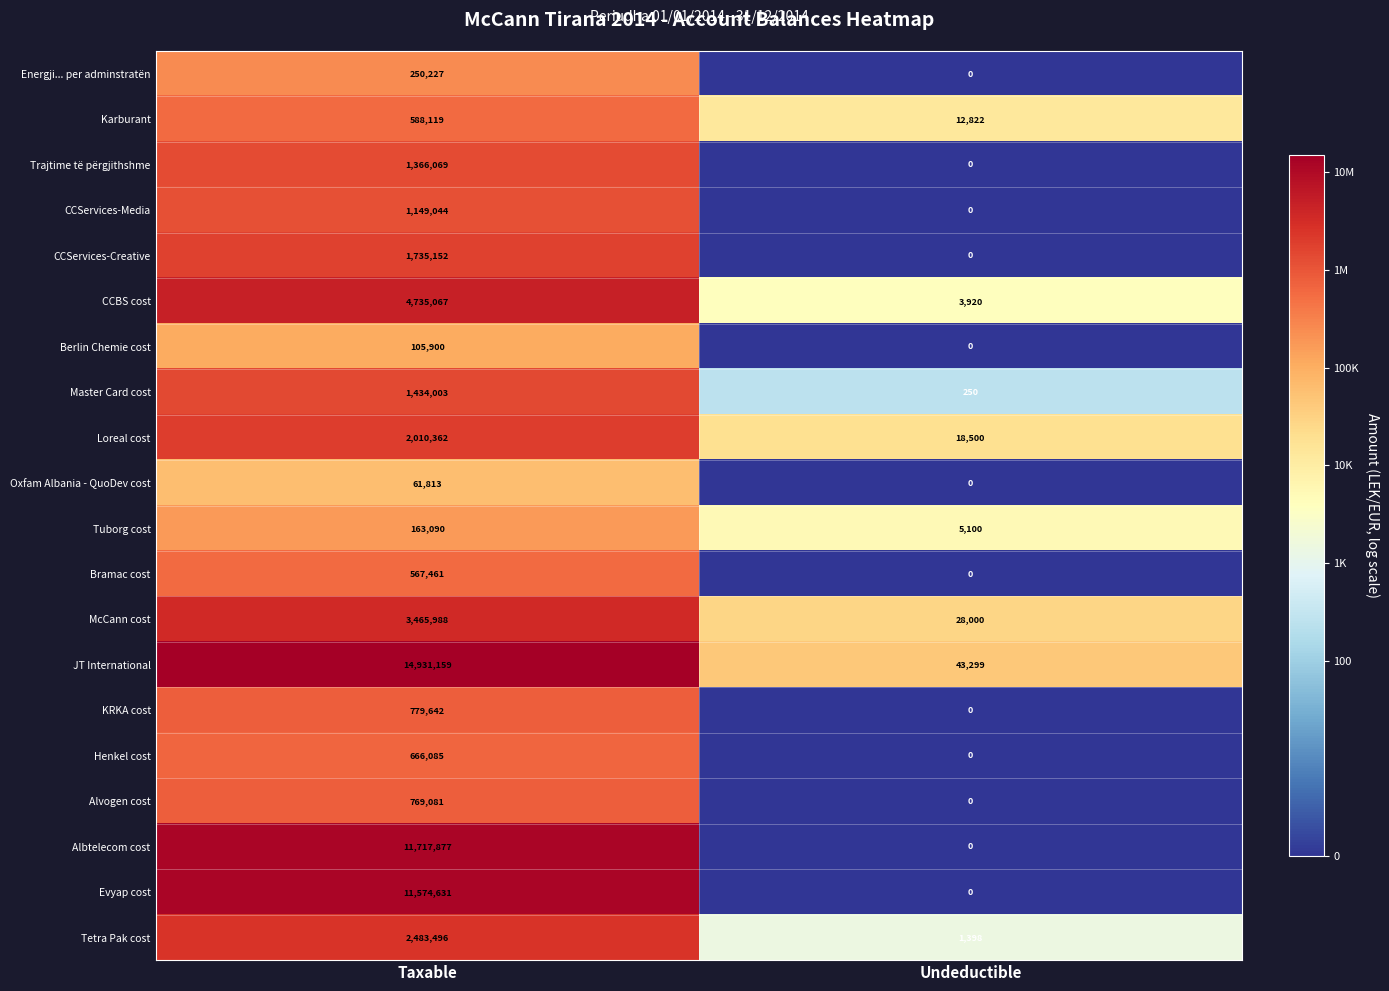

Rank the series at Taxable from lowest to highest value.

Oxfam Albania - QuoDev cost, Berlin Chemie cost, Tuborg cost, Energji... per adminstratën, Bramac cost, Karburant, Henkel cost, Alvogen cost, KRKA cost, CCServices-Media, Trajtime të përgjithshme, Master Card cost, CCServices-Creative, Loreal cost, Tetra Pak cost, McCann cost, CCBS cost, Evyap cost, Albtelecom cost, JT International